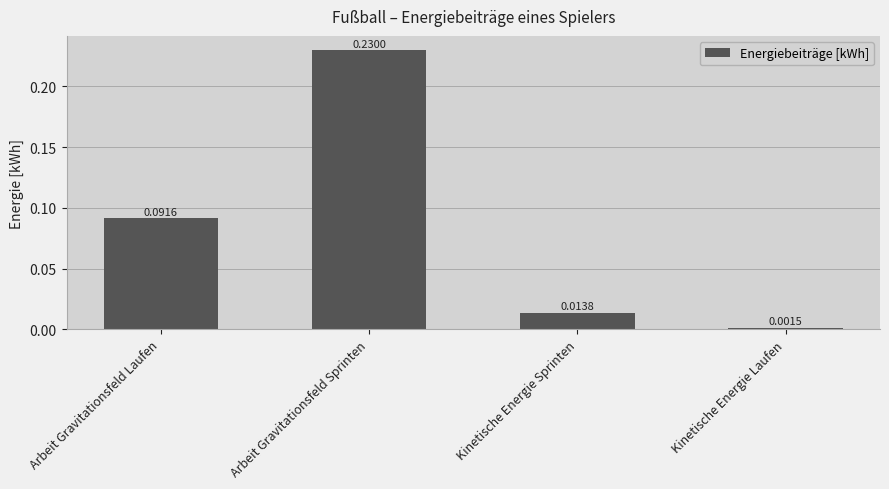

What is the sum of all values?

0.3